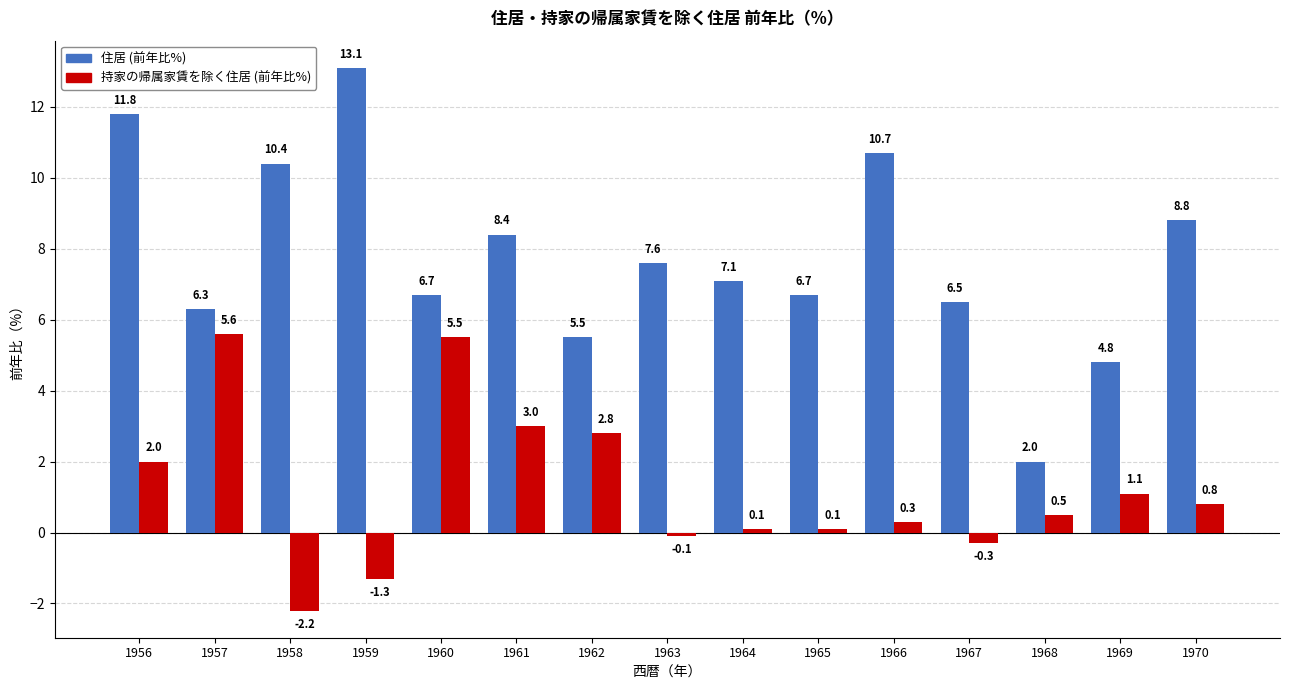

What is the value of the 住居 (前年比%) bar at the 3rd from the left?

10.4